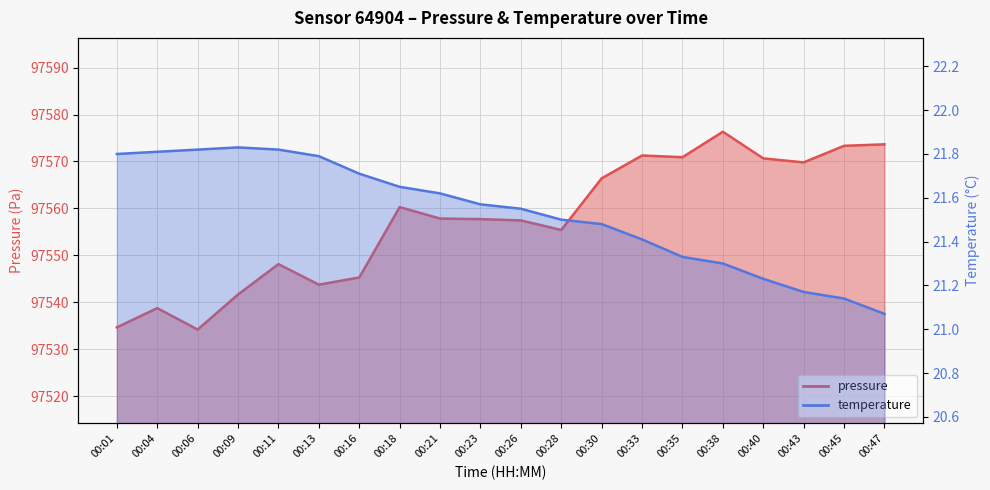

Rank the series by their average value, from lowest to highest.

temperature, pressure